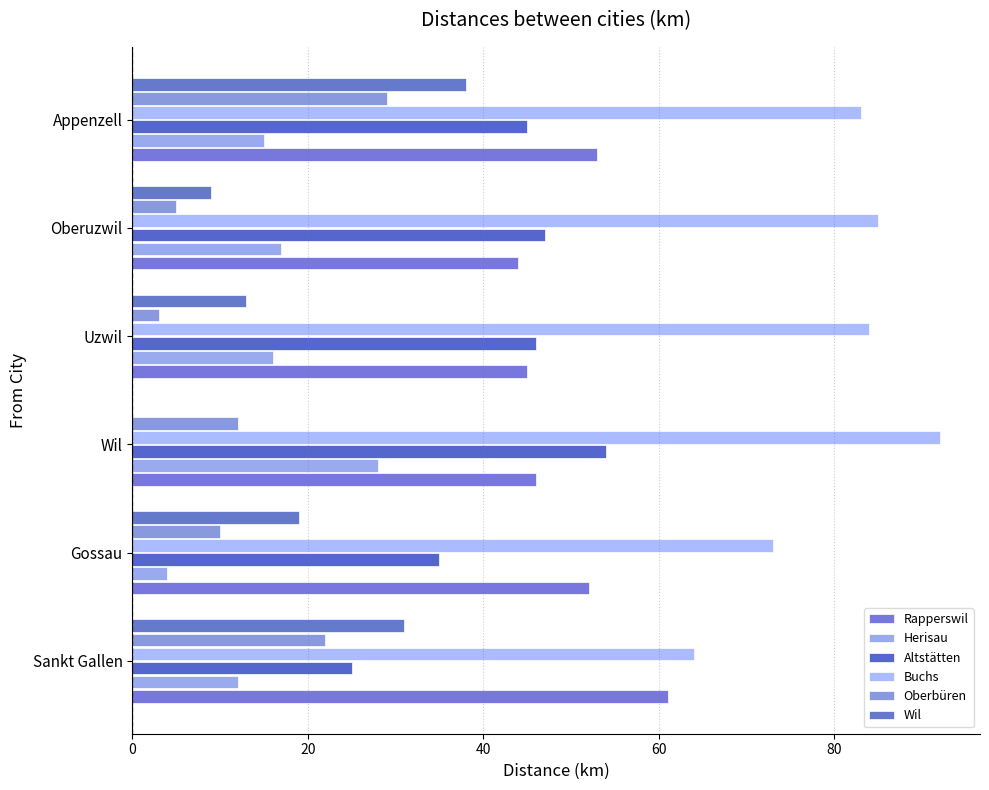

How many positive values does the Wil series have?

5